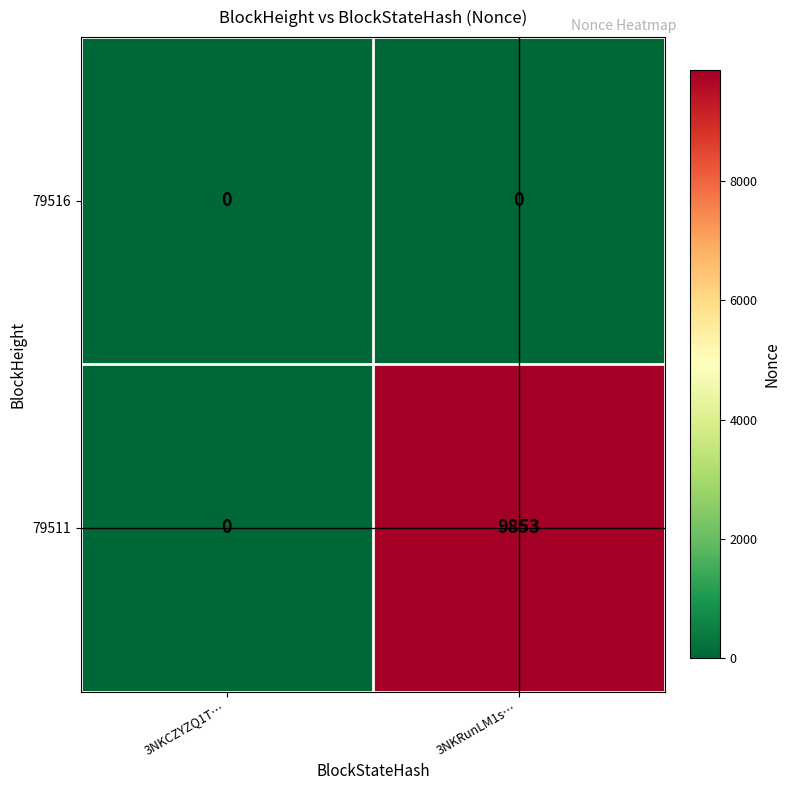

At how many categories does at least one series exceed 15?

1